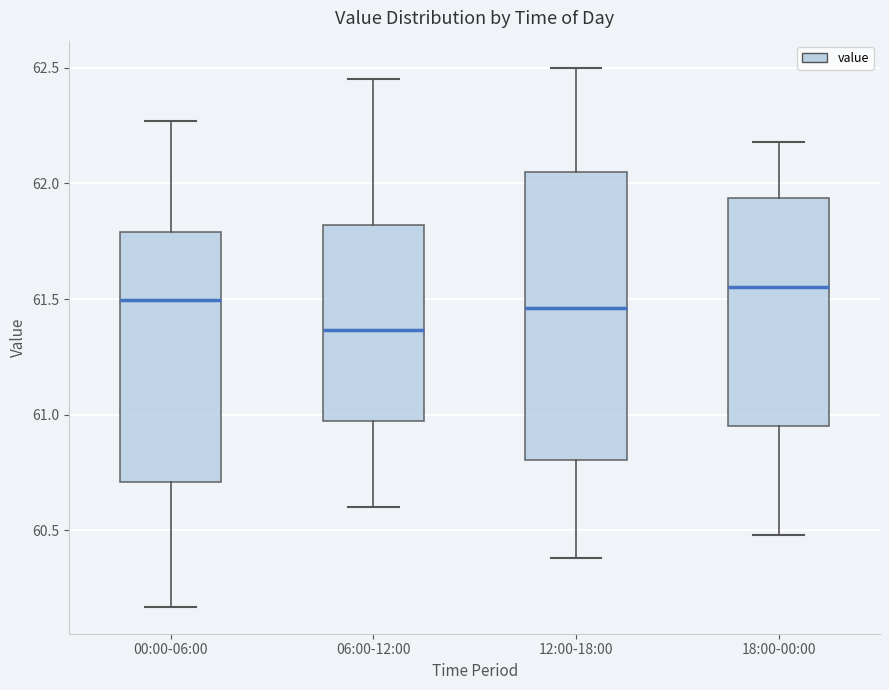

Reading left to right, read every box against the y-axis: the position of its median line, the range the box covers, and the ends of its whiskers. The values are not printed on the chart, so give them approximately, as read against the axis.

00:00-06:00: median 61.50, box 60.70 to 61.80, whiskers 60.15 to 62.25
06:00-12:00: median 61.35, box 60.95 to 61.80, whiskers 60.60 to 62.45
12:00-18:00: median 61.45, box 60.80 to 62.05, whiskers 60.40 to 62.50
18:00-00:00: median 61.55, box 60.95 to 61.95, whiskers 60.50 to 62.20